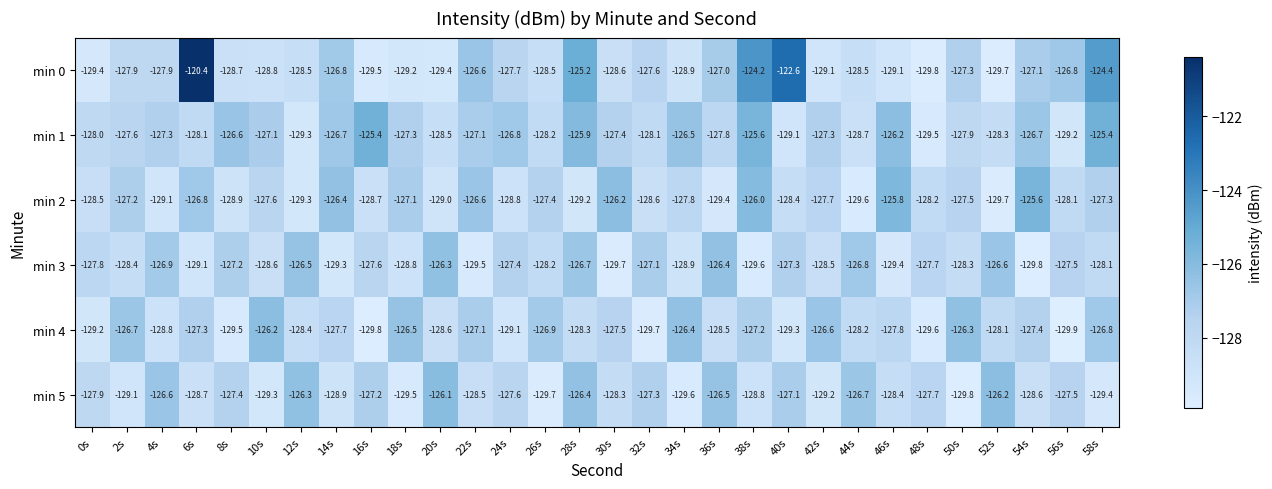

What is the difference between the maximum and minimum values in the min 1 series?

4.1